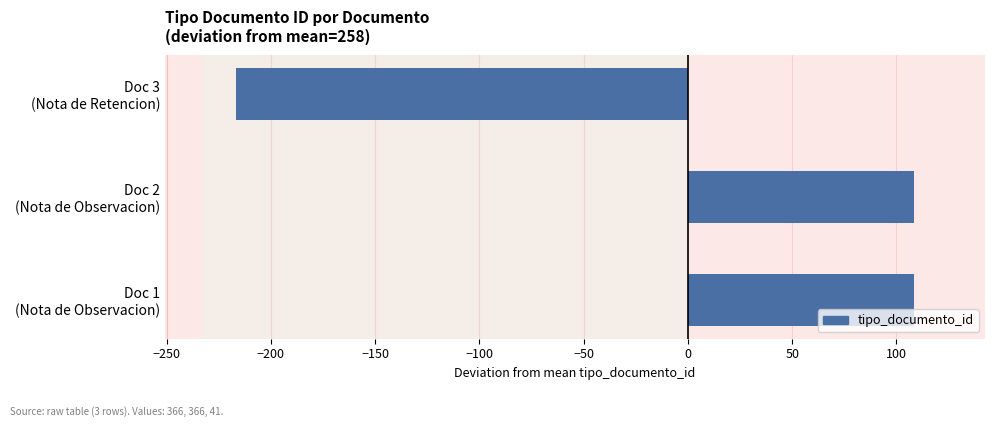

What is the difference between the maximum and minimum values?

325.0